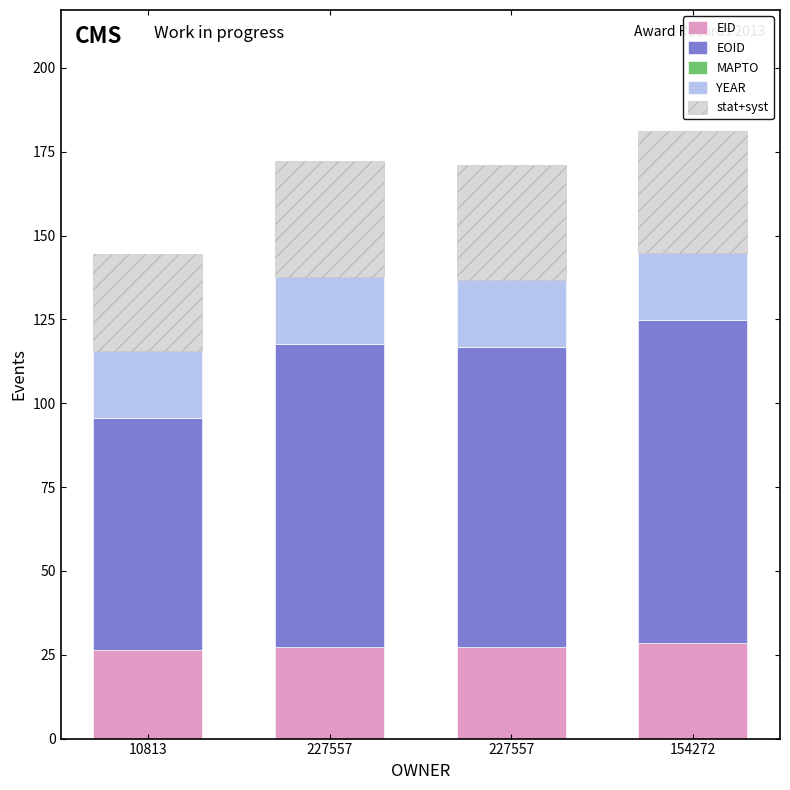

Which category has the lowest value across all series?

10813